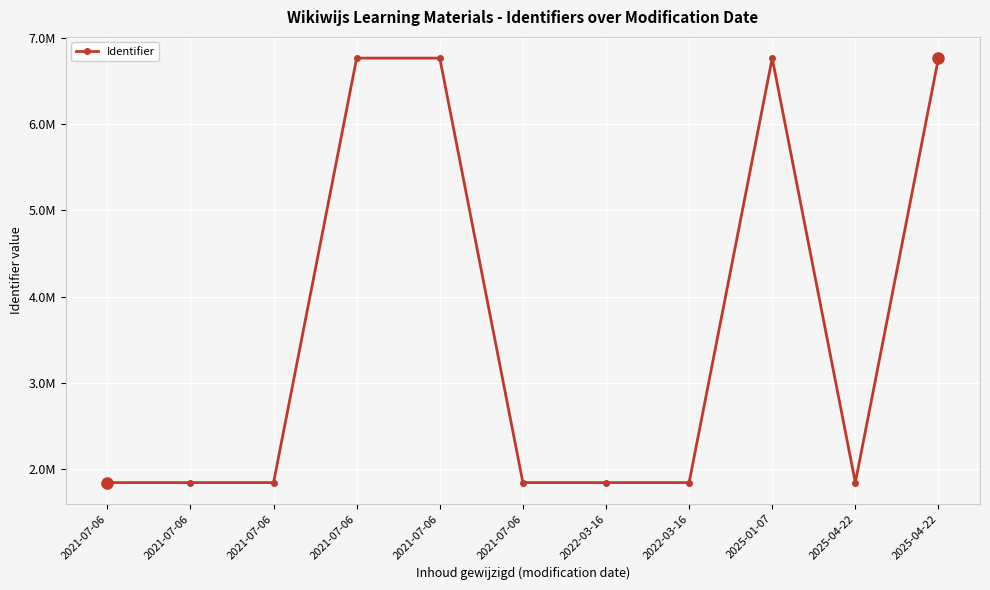

The value at 2021-07-06 is 1847451. True or false?

True